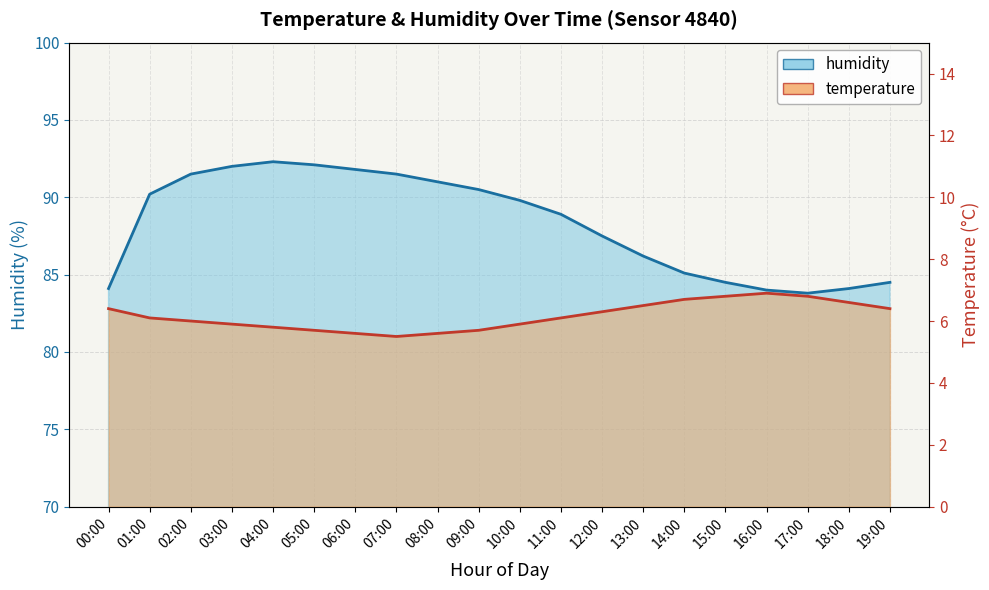

What is the minimum value shown in the chart?

5.5